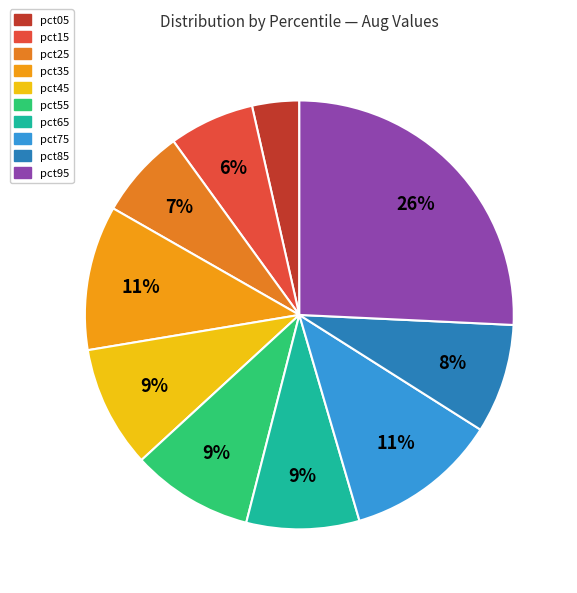

What is the smallest slice in the pie chart?

pct05